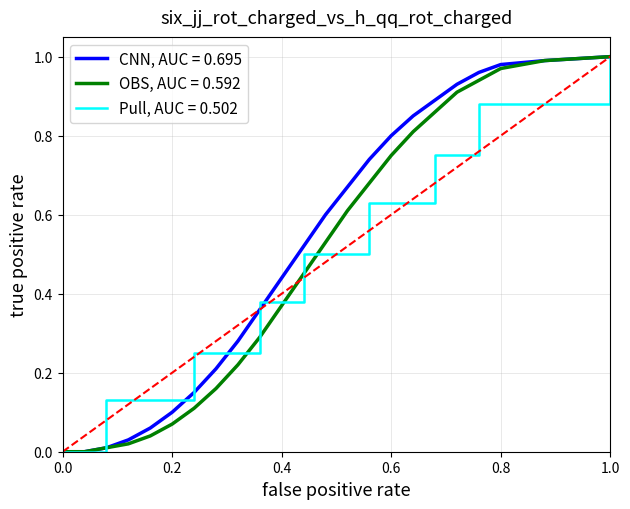

At how many categories does at least one series exceed 0?

21